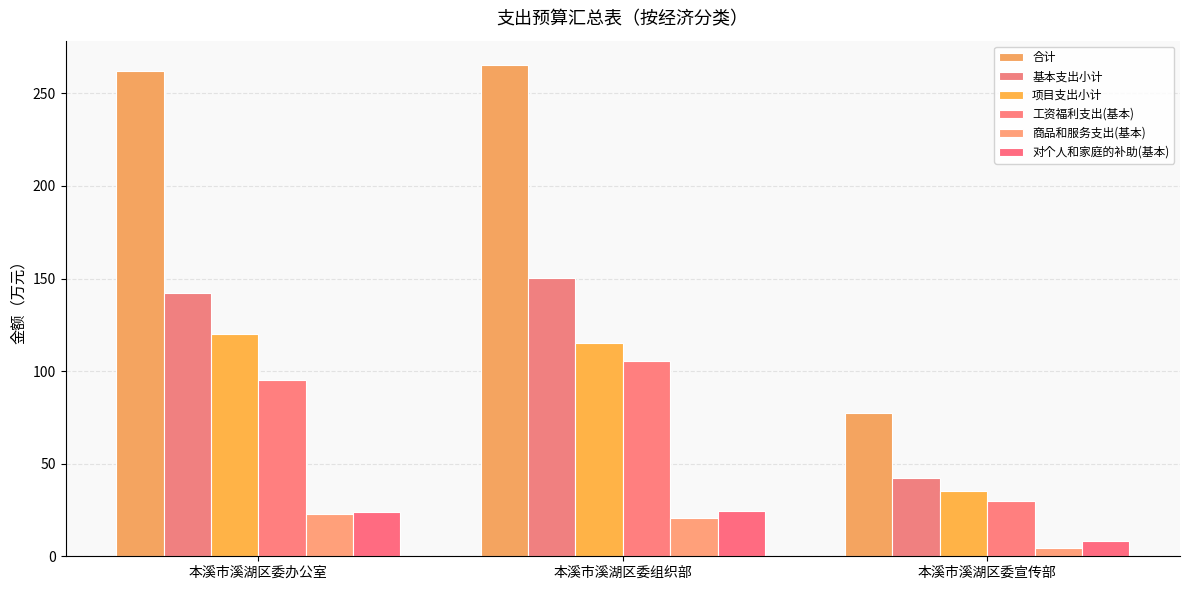

What is the difference between the 对个人和家庭的补助(基本) values at 本溪市溪湖区委宣传部 and 本溪市溪湖区委办公室?

15.4